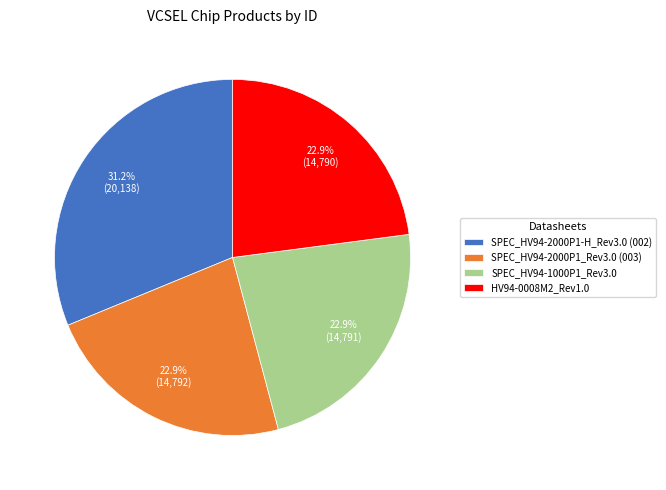

To the nearest percent, what percentage of the pie is HV94-0008M2_Rev1.0?

23%